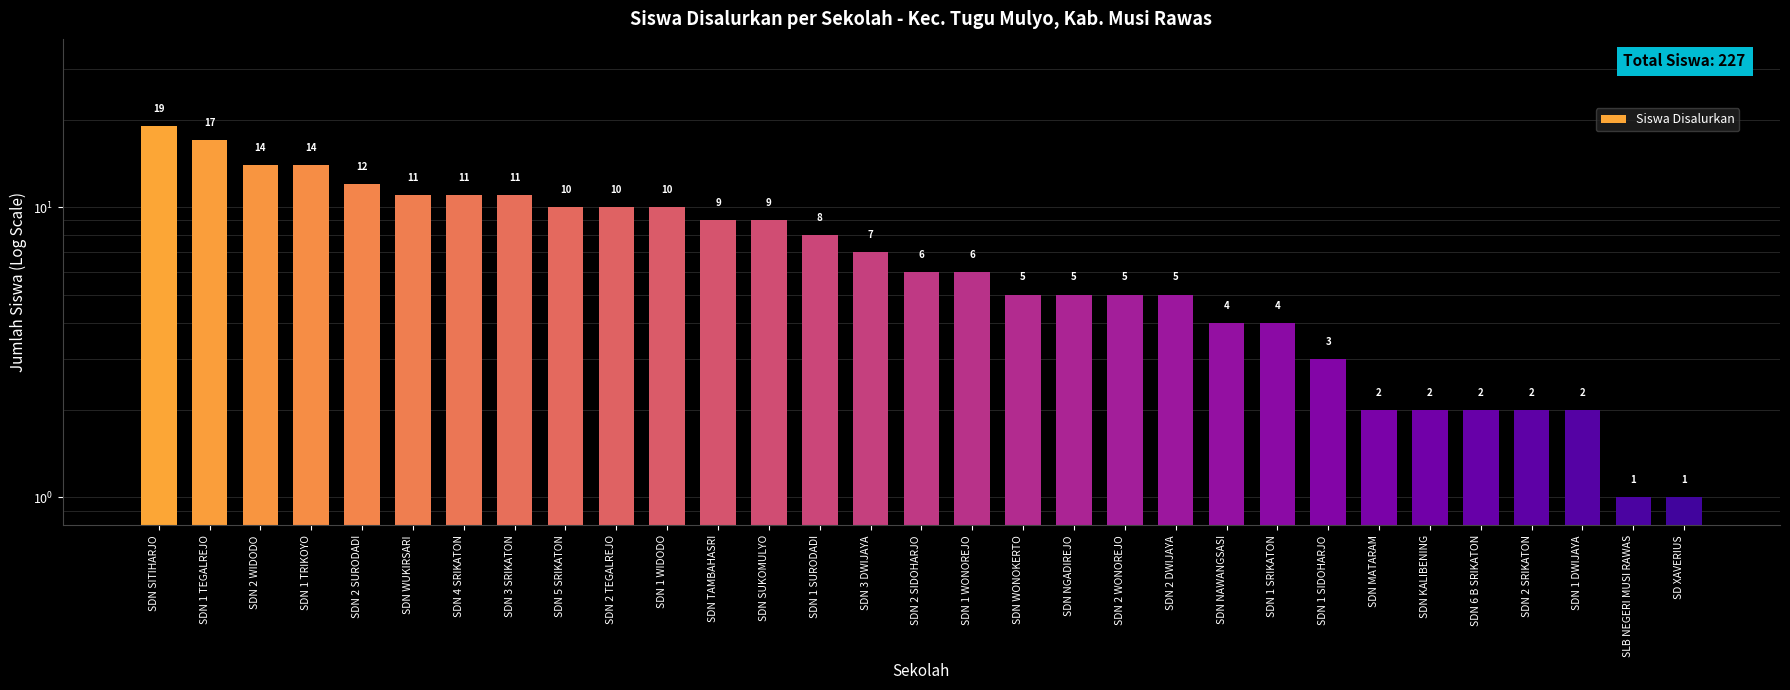

Reading right to left, transcribe all the data shown in this chart.

SD XAVERIUS=1	SLB NEGERI MUSI RAWAS=1	SDN 1 DWIJAYA=2	SDN 2 SRIKATON=2	SDN 6 B SRIKATON=2	SDN KALIBENING=2	SDN MATARAM=2	SDN 1 SIDOHARJO=3	SDN 1 SRIKATON=4	SDN NAWANGSASI=4	SDN 2 DWIJAYA=5	SDN 2 WONOREJO=5	SDN NGADIREJO=5	SDN WONOKERTO=5	SDN 1 WONOREJO=6	SDN 2 SIDOHARJO=6	SDN 3 DWIJAYA=7	SDN 1 SURODADI=8	SDN SUKOMULYO=9	SDN TAMBAHASRI=9	SDN 1 WIDODO=10	SDN 2 TEGALREJO=10	SDN 5 SRIKATON=10	SDN 3 SRIKATON=11	SDN 4 SRIKATON=11	SDN WUKIRSARI=11	SDN 2 SURODADI=12	SDN 1 TRIKOYO=14	SDN 2 WIDODO=14	SDN 1 TEGALREJO=17	SDN SITIHARJO=19